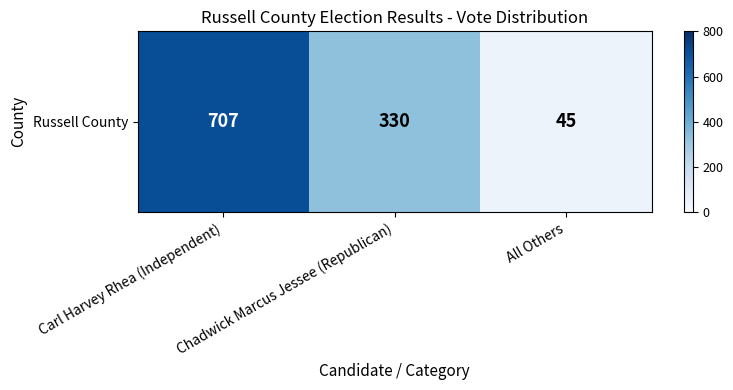

What is the change in value from Carl Harvey Rhea (Independent) to All Others?

-662